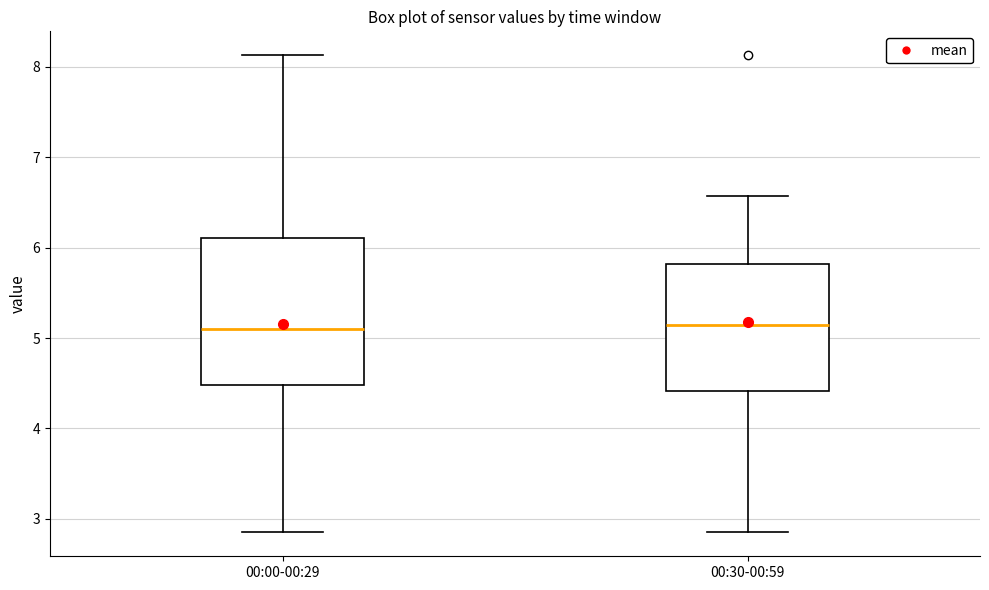

Reading left to right, transcribe this box plot: for each box, give where its median line is, the range the box spans, and where its two whiskers end, as read against the y-axis. The values are not printed on the chart, so give them approximately, as read against the axis.

00:00-00:29: median 5.1, box 4.5 to 6.1, whiskers 2.9 to 8.1
00:30-00:59: median 5.2, box 4.4 to 5.8, whiskers 2.9 to 6.6